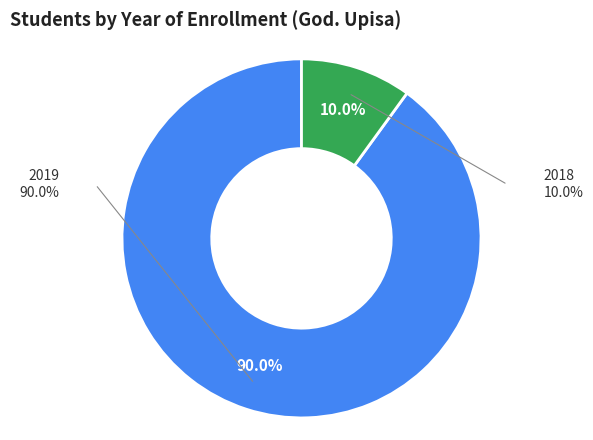

Between 2018 and 2019, which is larger?

2019